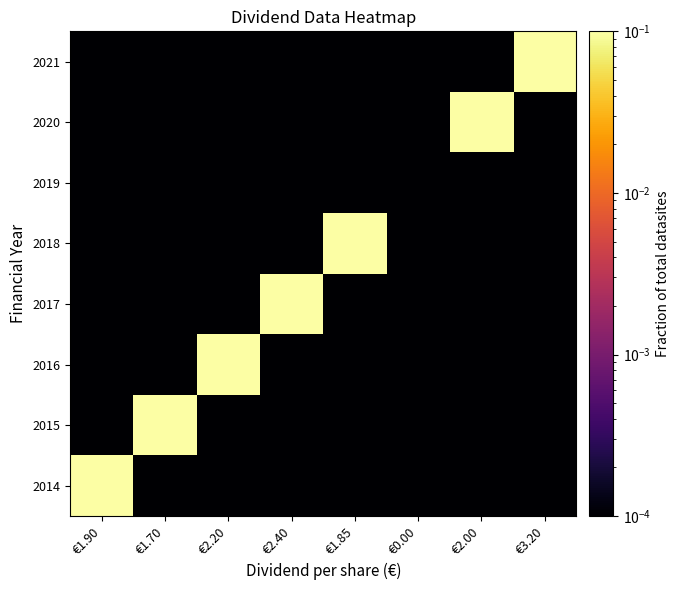

Reading left to right, transcribe all the data shown in this chart.

2014: €1.90=0.1	€1.70=0.0	€2.20=0.0	€2.40=0.0	€1.85=0.0	€0.00=0.0	€2.00=0.0	€3.20=0.0
2015: €1.90=0.0	€1.70=0.1	€2.20=0.0	€2.40=0.0	€1.85=0.0	€0.00=0.0	€2.00=0.0	€3.20=0.0
2016: €1.90=0.0	€1.70=0.0	€2.20=0.1	€2.40=0.0	€1.85=0.0	€0.00=0.0	€2.00=0.0	€3.20=0.0
2017: €1.90=0.0	€1.70=0.0	€2.20=0.0	€2.40=0.1	€1.85=0.0	€0.00=0.0	€2.00=0.0	€3.20=0.0
2018: €1.90=0.0	€1.70=0.0	€2.20=0.0	€2.40=0.0	€1.85=0.1	€0.00=0.0	€2.00=0.0	€3.20=0.0
2019: €1.90=0.0	€1.70=0.0	€2.20=0.0	€2.40=0.0	€1.85=0.0	€0.00=0.0	€2.00=0.0	€3.20=0.0
2020: €1.90=0.0	€1.70=0.0	€2.20=0.0	€2.40=0.0	€1.85=0.0	€0.00=0.0	€2.00=0.1	€3.20=0.0
2021: €1.90=0.0	€1.70=0.0	€2.20=0.0	€2.40=0.0	€1.85=0.0	€0.00=0.0	€2.00=0.0	€3.20=0.1